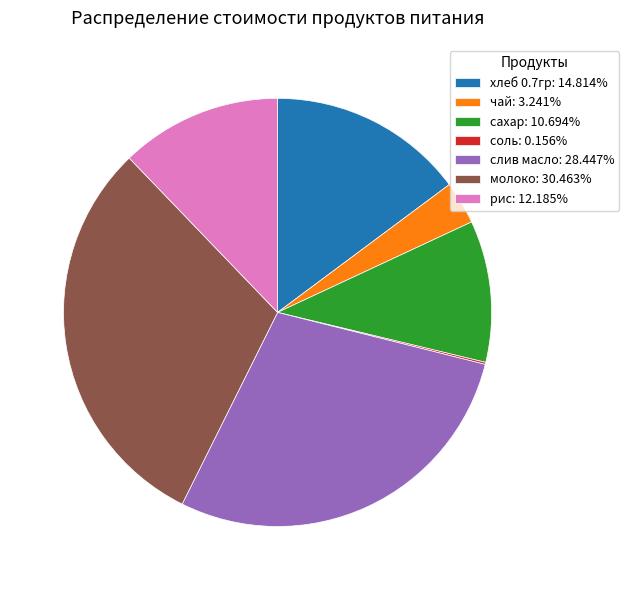

Approximately how many times larger is the value at слив масло: 28.447% compared to молоко: 30.463%?

0.9